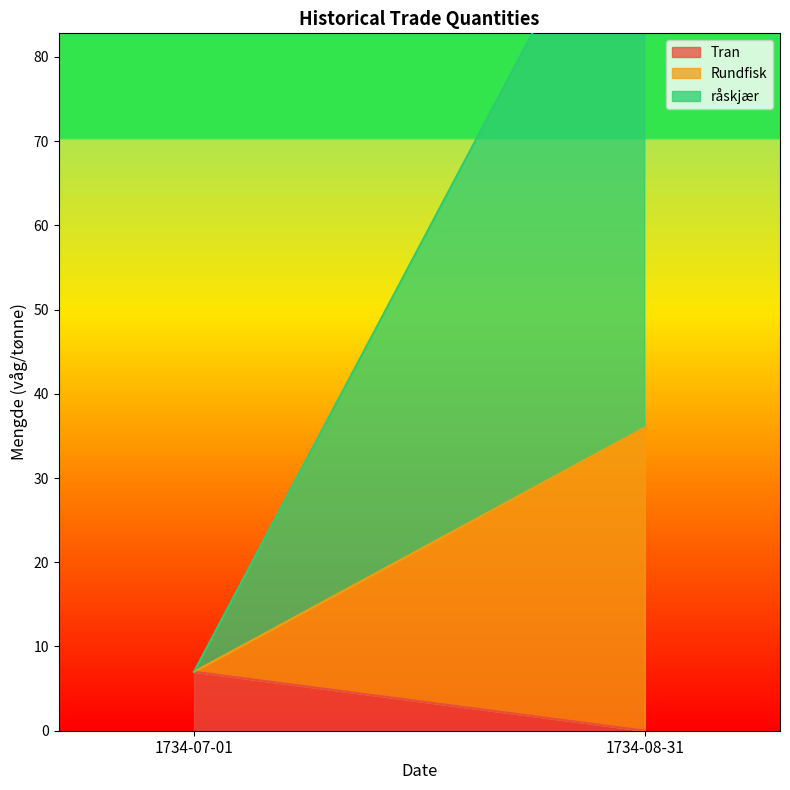

How many positive values does the Tran series have?

1